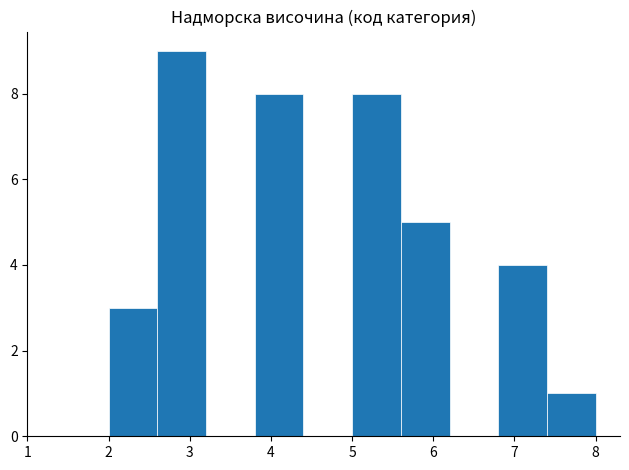

Reading left to right, list every bar in this chart as the range it spans on the x-axis followed by its height. The values are not printed on the chart, so give them approximately, as read against the axis.

2.0 to 2.6: 3
2.6 to 3.2: 9
3.2 to 3.8: 0
3.8 to 4.4: 8
4.4 to 5.0: 0
5.0 to 5.6: 8
5.6 to 6.2: 5
6.2 to 6.8: 0
6.8 to 7.4: 4
7.4 to 8.0: 1